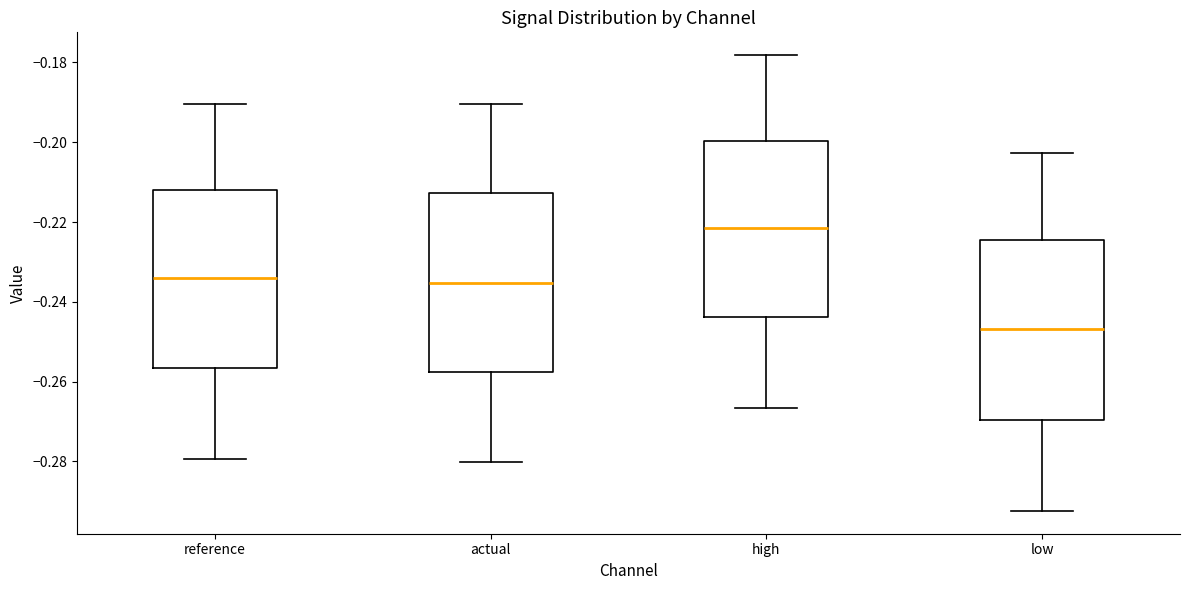

Where does the lower whisker of the box for actual end on the y-axis? The values are not printed on the chart, so give them approximately, as read against the axis.

-0.280